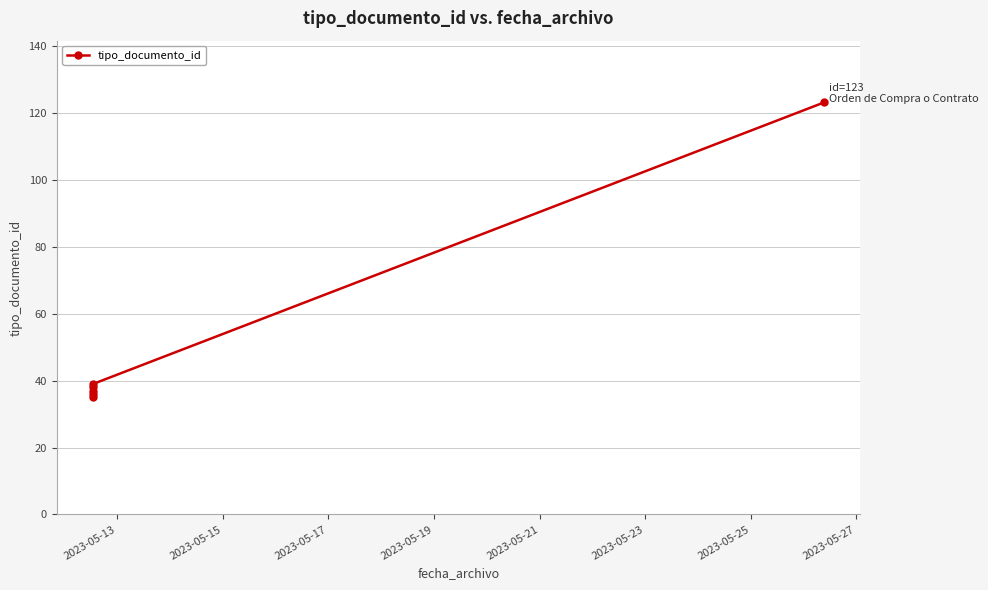

What is the smallest value displayed?

35